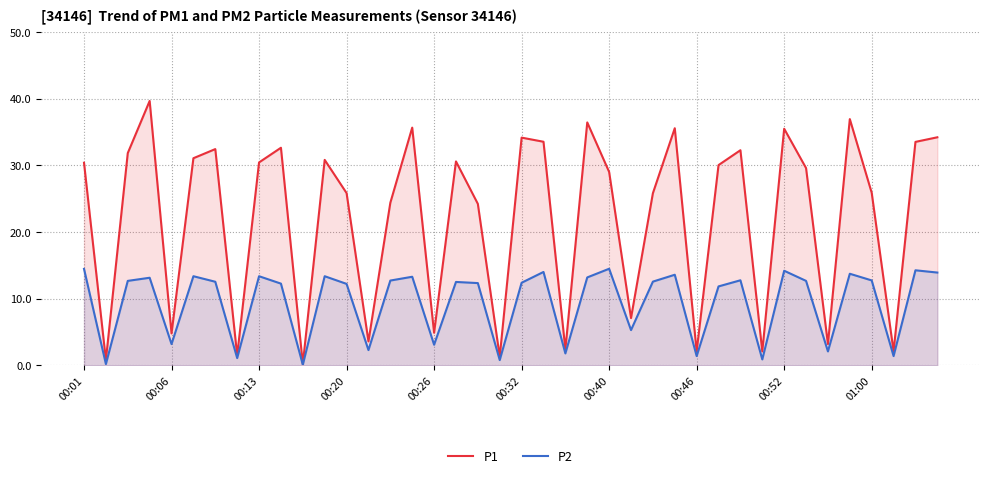

Rank the series by their maximum value, from highest to lowest.

P1, P2